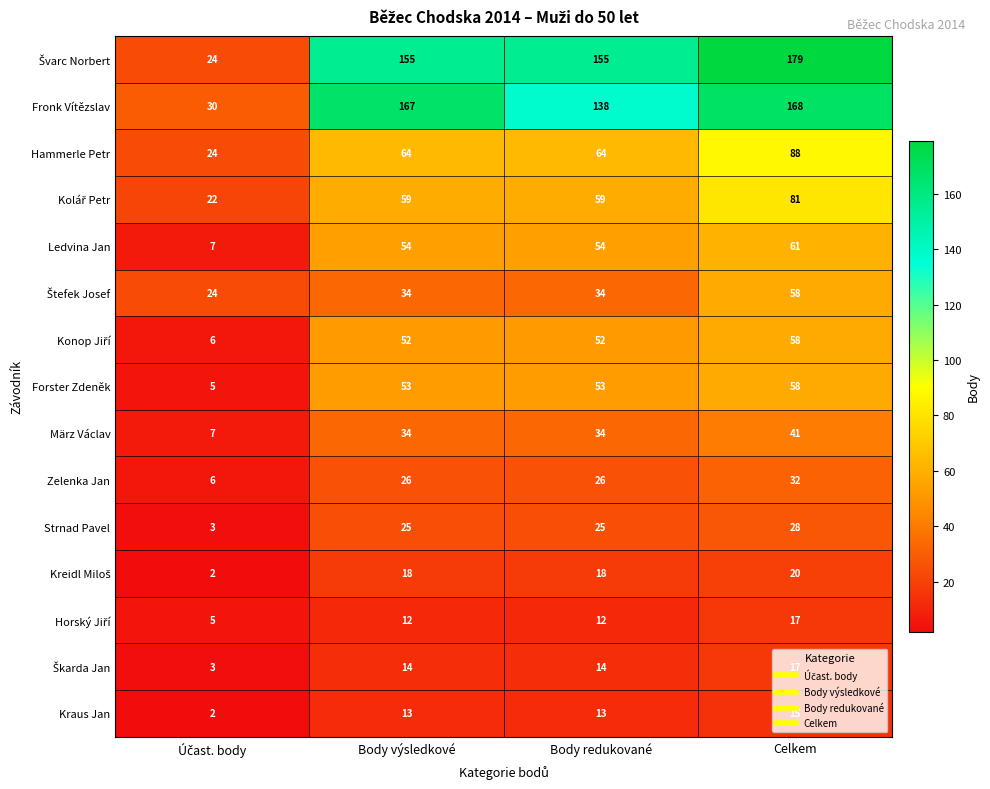

Is it true that Zelenka Jan equals 32 at Celkem?

True